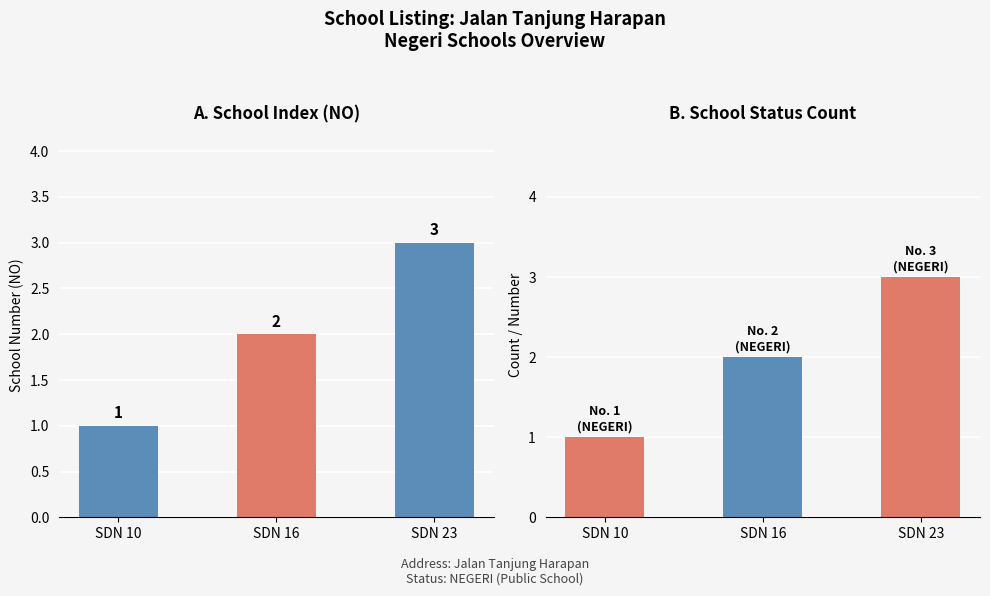

What is the difference between the maximum and minimum values?

2